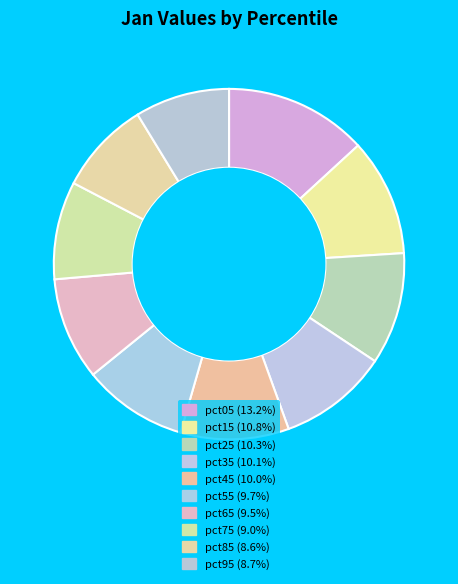

Does pct05 account for over 50% of the chart?

No